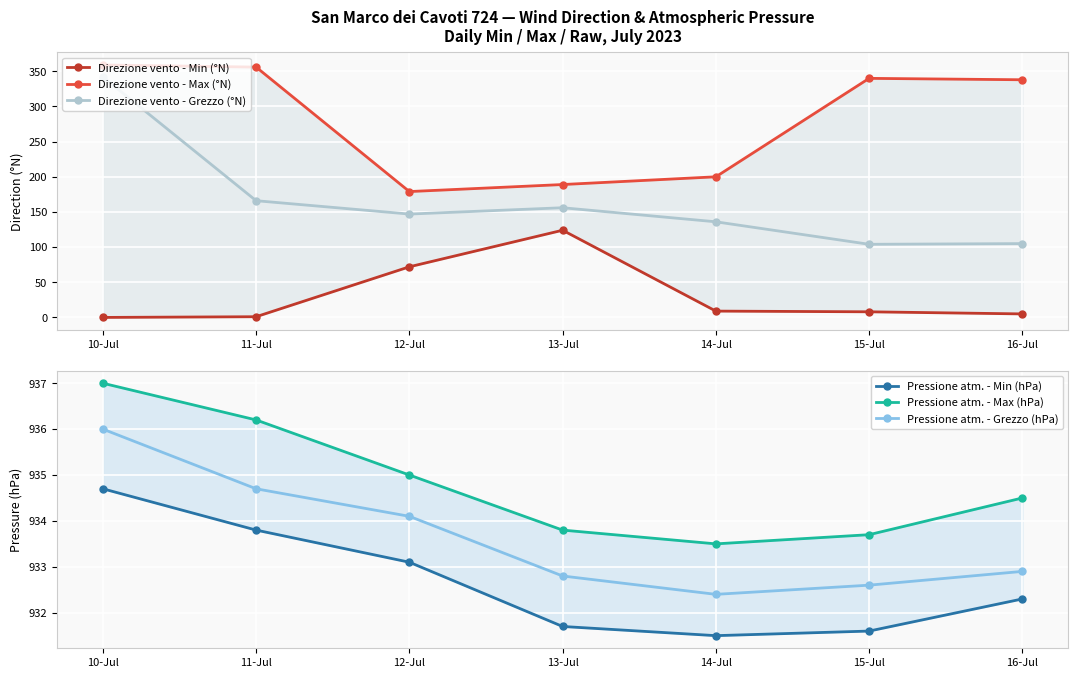

What is the difference between the maximum and minimum values in the Direzione vento - Max (°N) series?

180.0